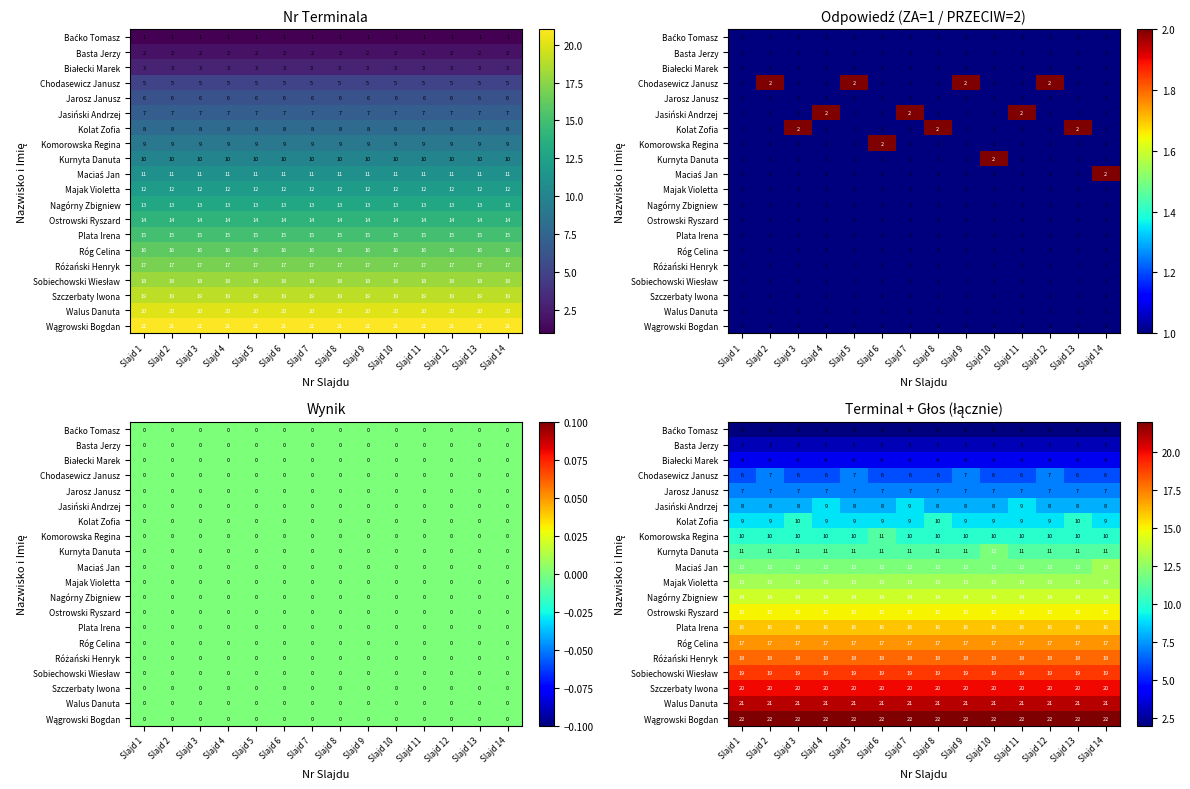

The value of Komorowska Regina at Slajd 2 is 10. True or false?

True